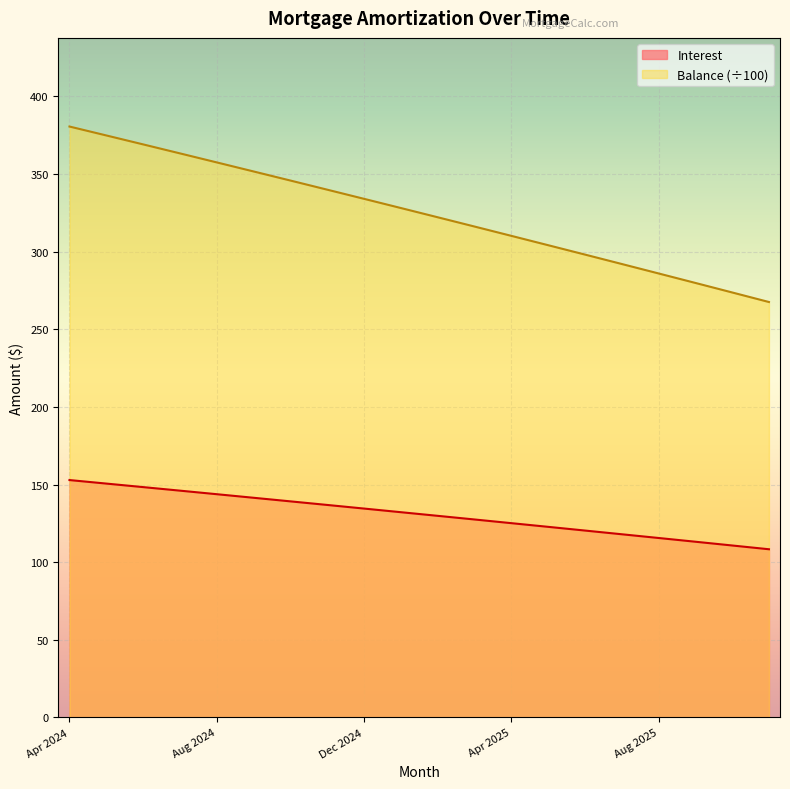

How many distinct data groups are displayed?

2